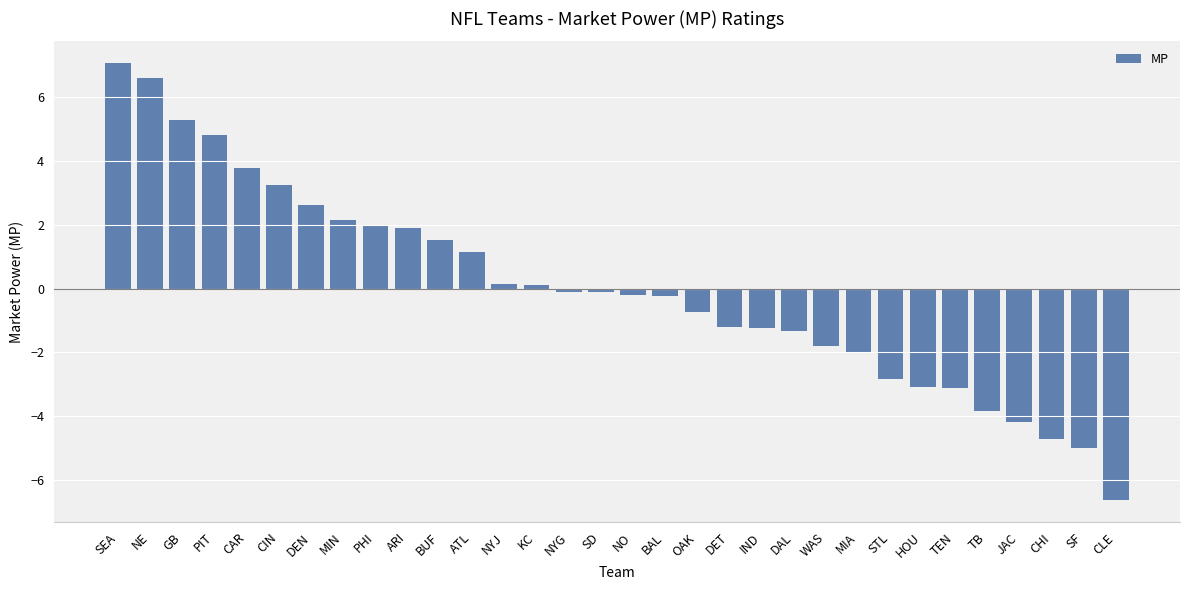

What is the approximate value at GB?

5.3